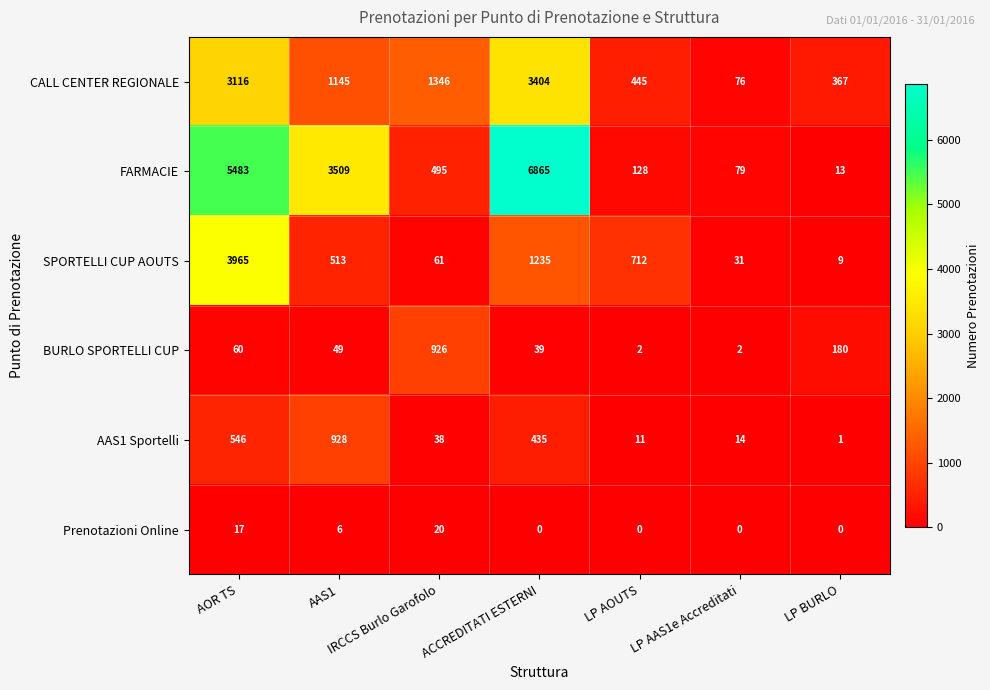

At which category is the sum across all series the highest?

AOR TS